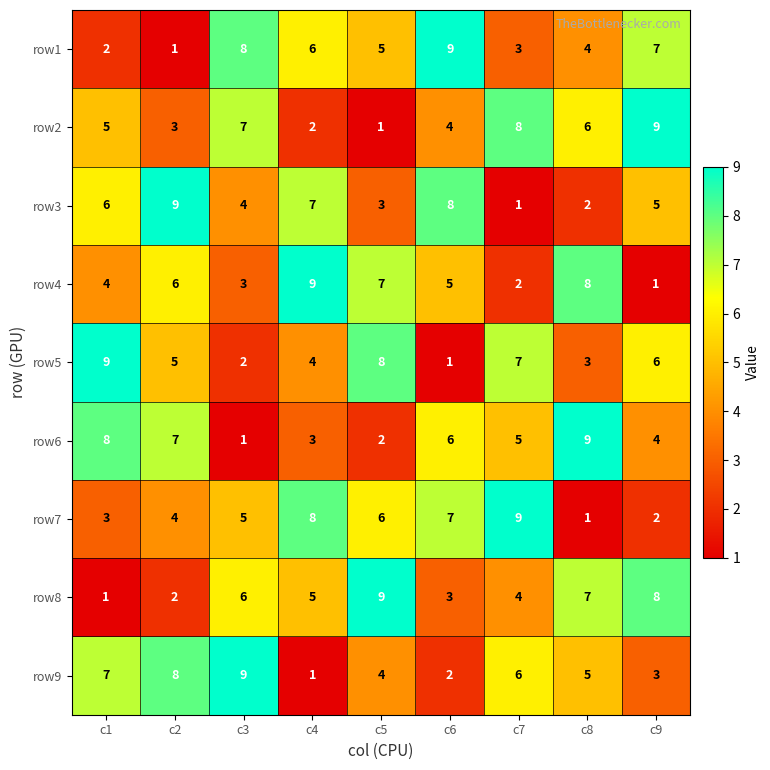

The value of row2 at c4 is 2. True or false?

True